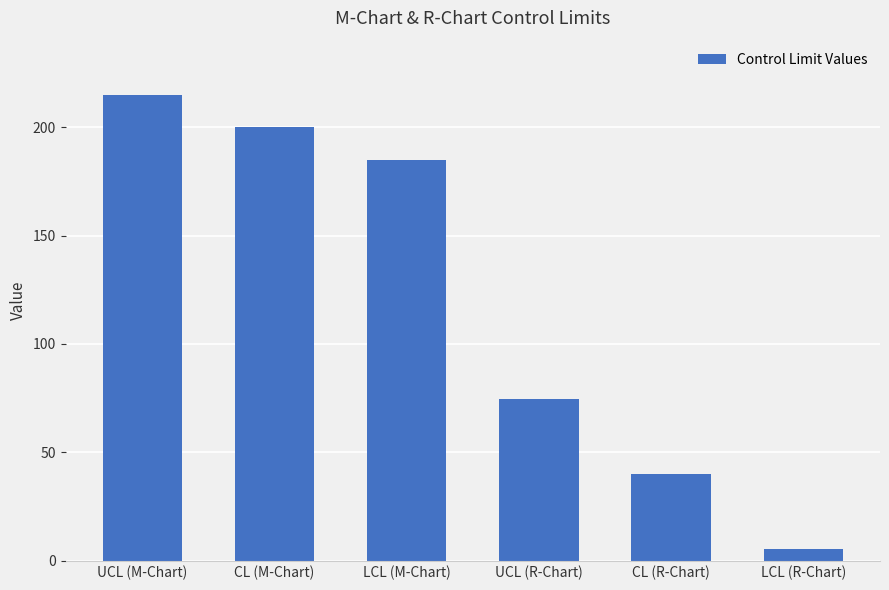

What is the maximum value shown in the chart?

214.9